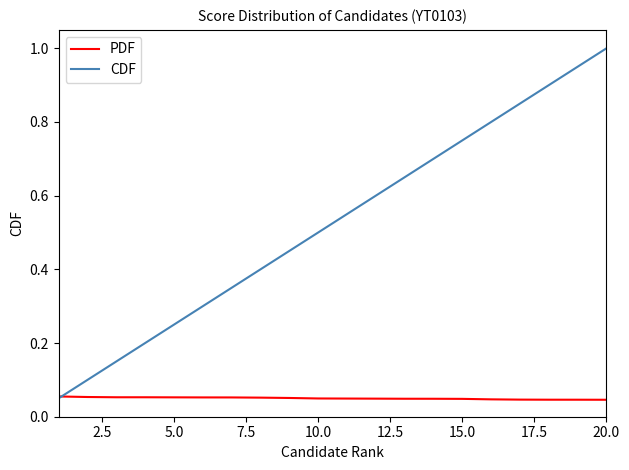

Rank the series by their maximum value, from highest to lowest.

CDF, PDF